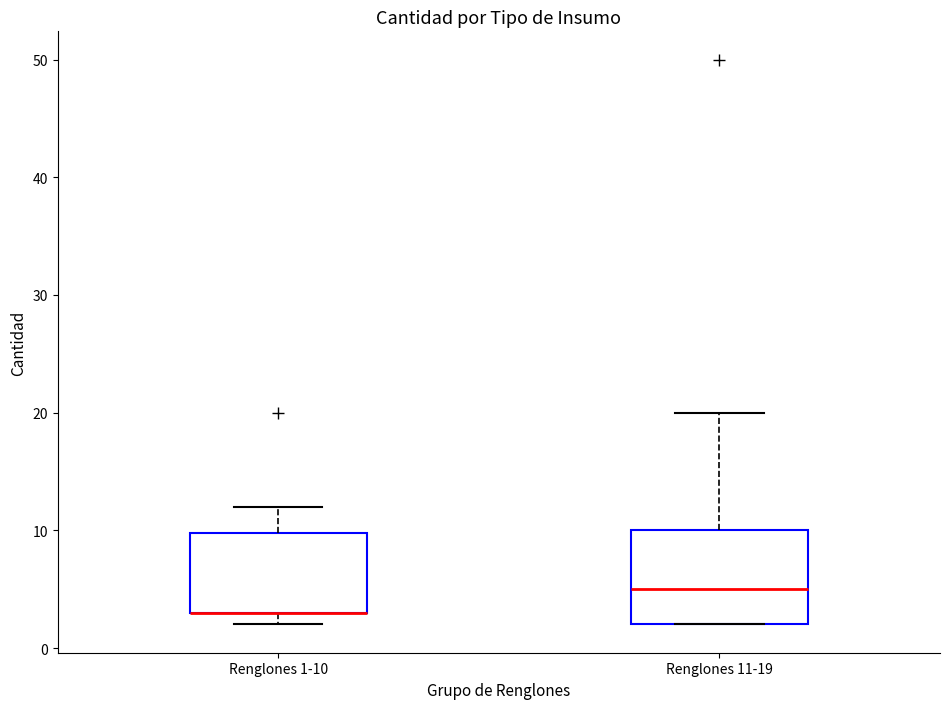

Comparing the boxes themselves (not the whiskers), which one is the tallest?

Renglones 11-19